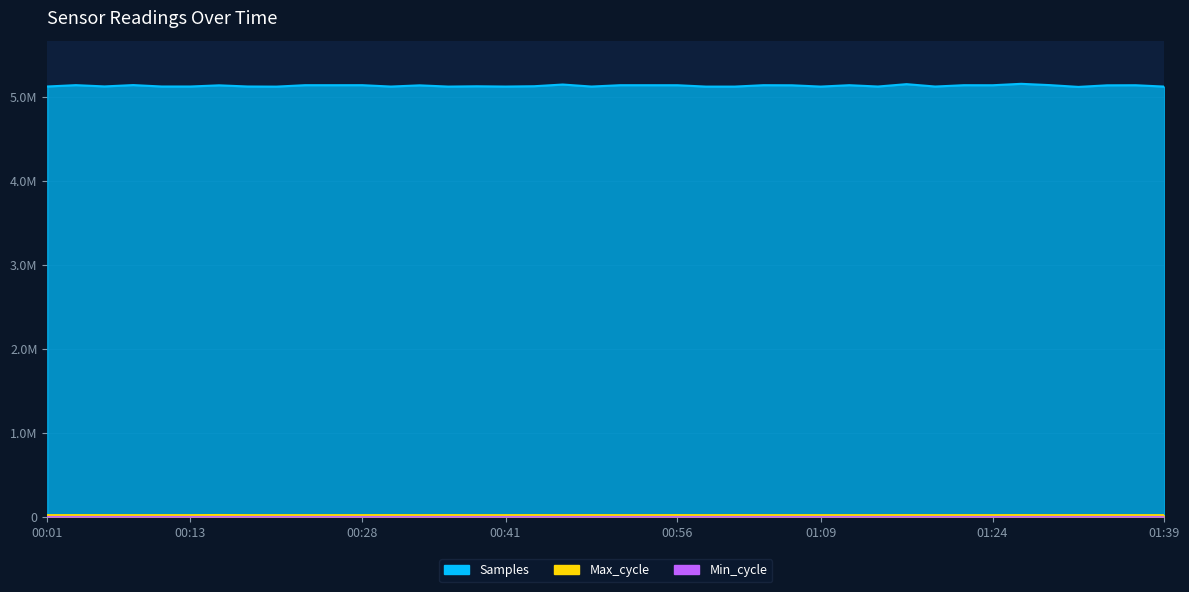

How many values in the Samples series are below 5141501?

20